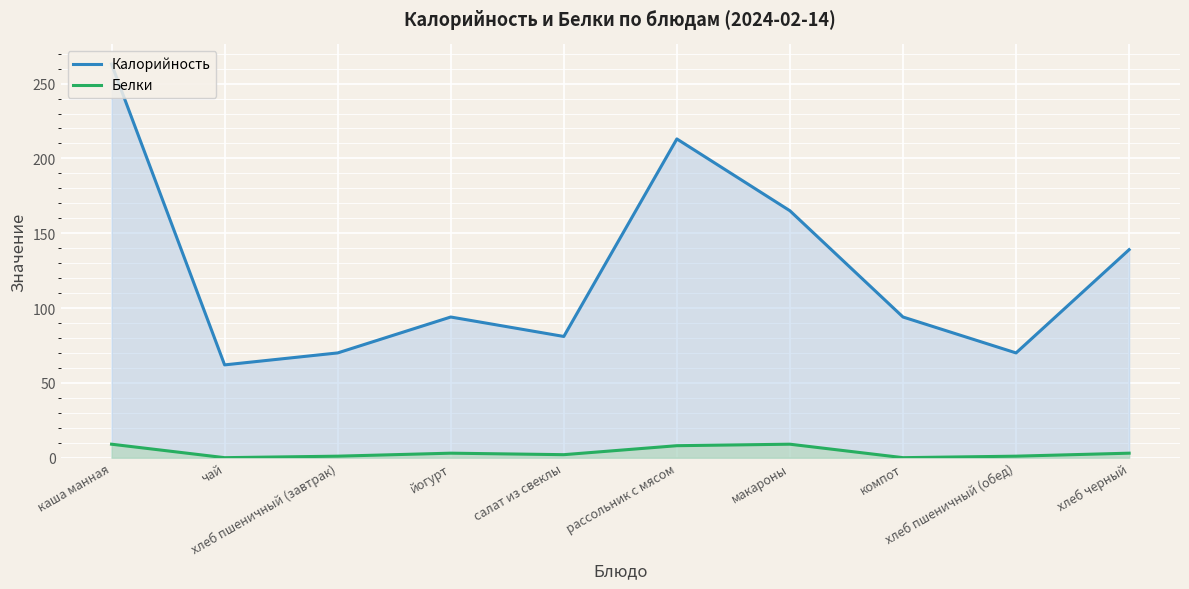

What is the sum of the Калорийность values at хлеб черный and рассольник с мясом?

352